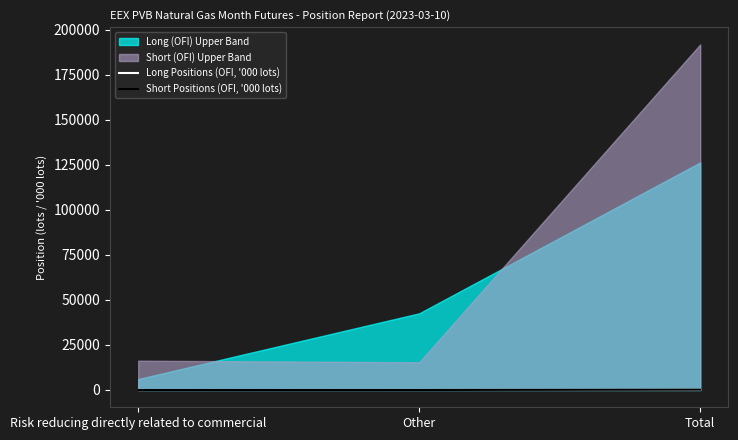

What is the sum of the Short Positions (OFI, '000 lots) values at Other and Risk reducing directly related to commercial?

15.0